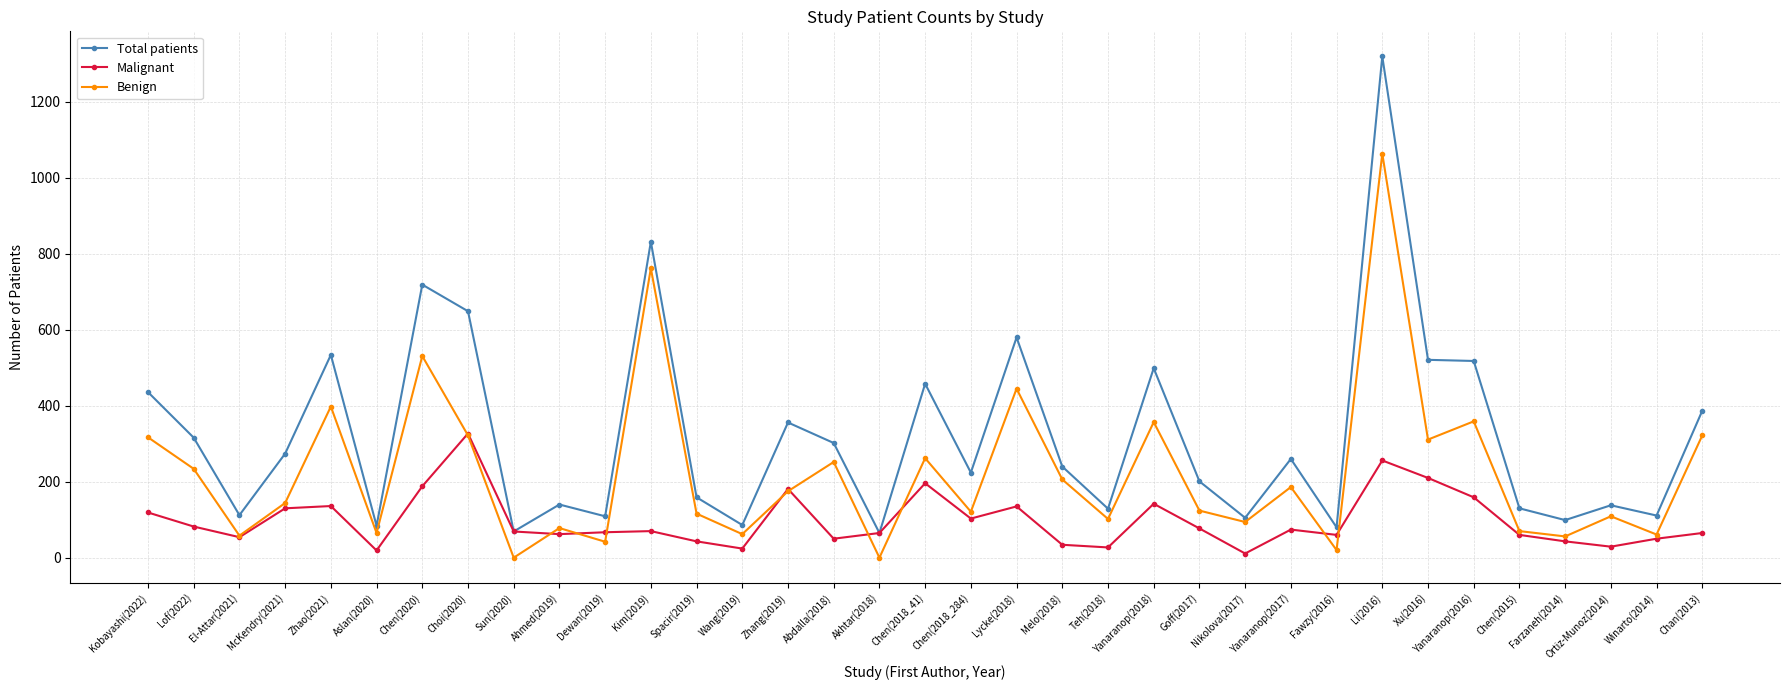

What is the difference between the second highest and minimum values in the Total patients series?

767